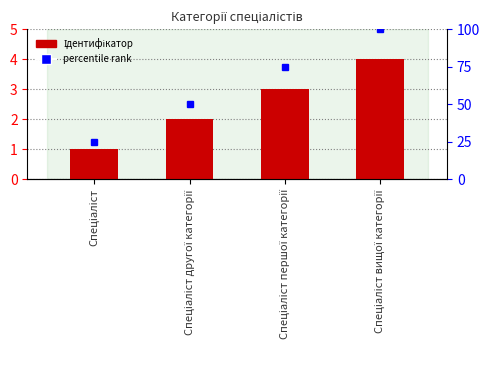

Where does the data first go above 3?

Спеціаліст вищої категорії